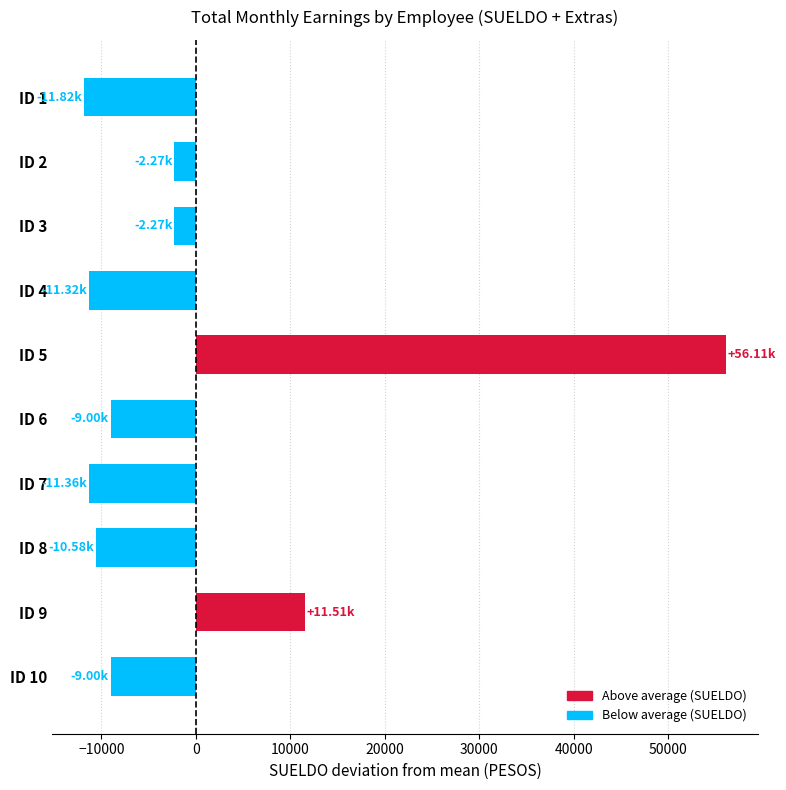

What is the greatest value displayed?

56108.9